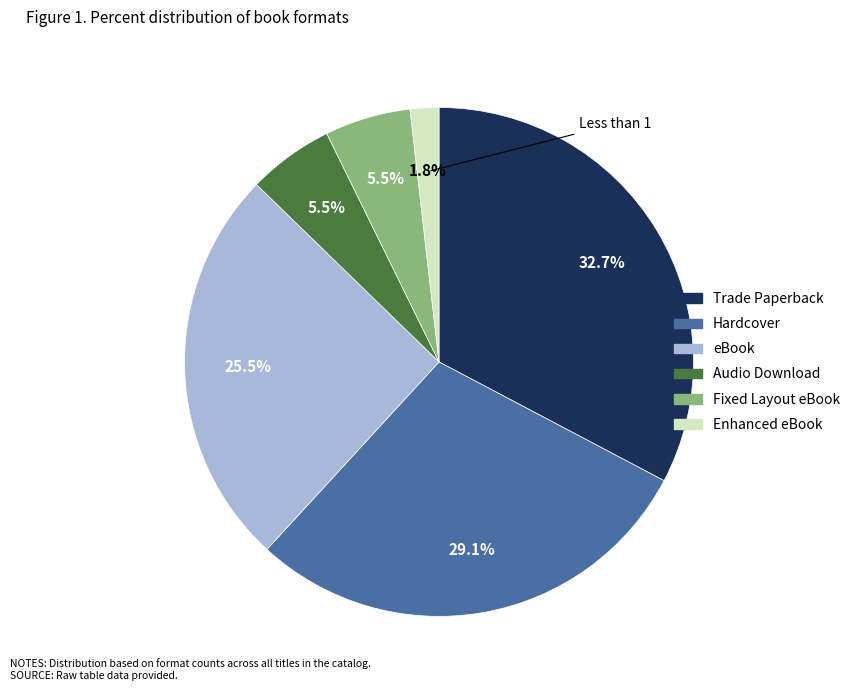

Count the number of slices in the pie.

6